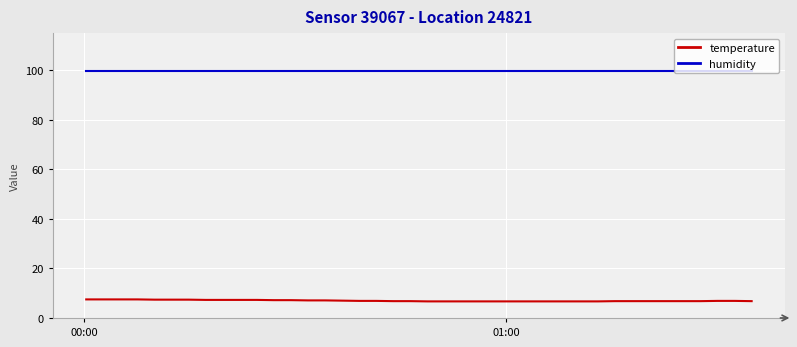

Which series has the widest spread of values?

temperature